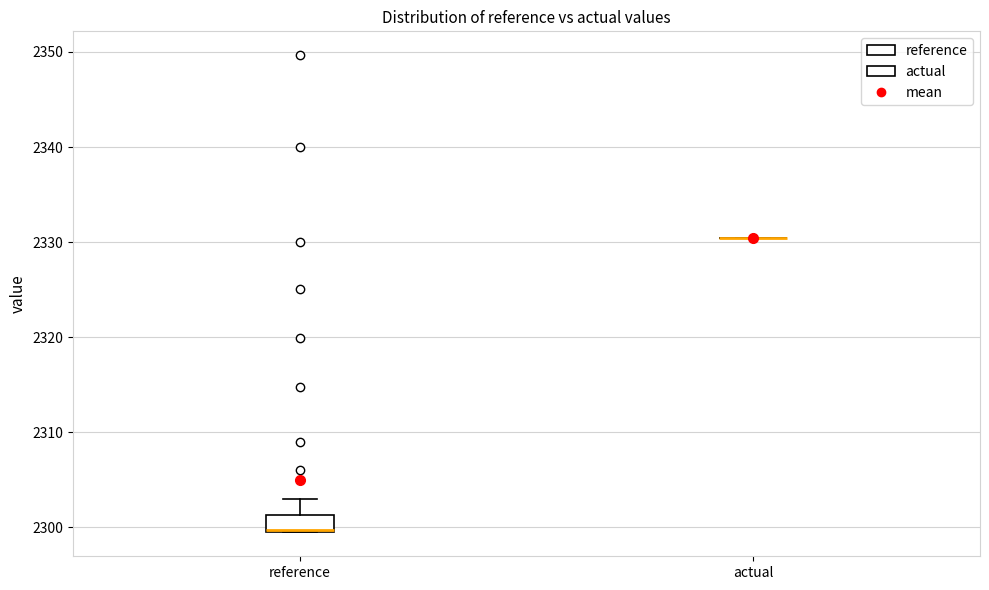

Which box is the tallest, from its lower edge to its upper edge?

reference